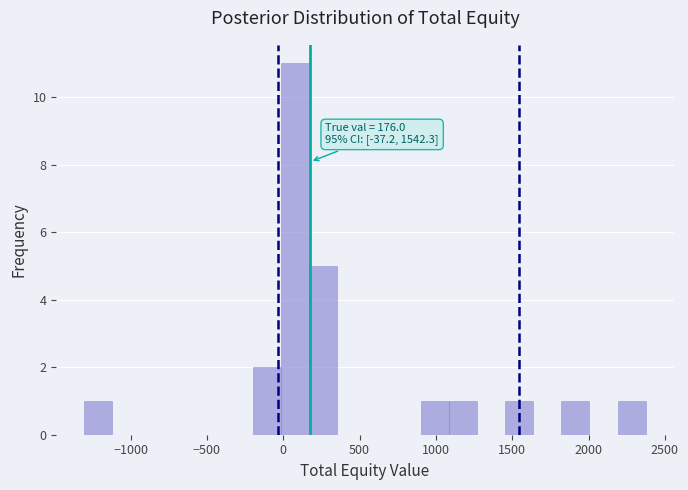

Around what value on the x-axis is the tallest bar? Give the approximate position of its centre, as read against the axis.

100